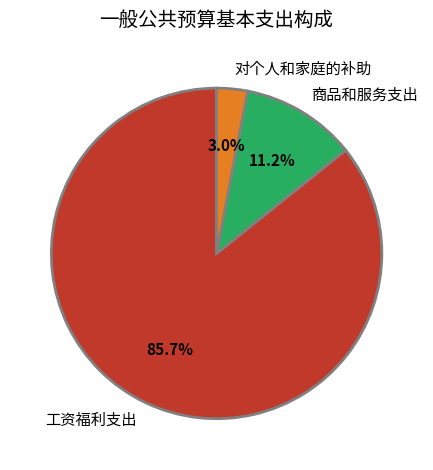

Which slice is the smallest?

对个人和家庭的补助